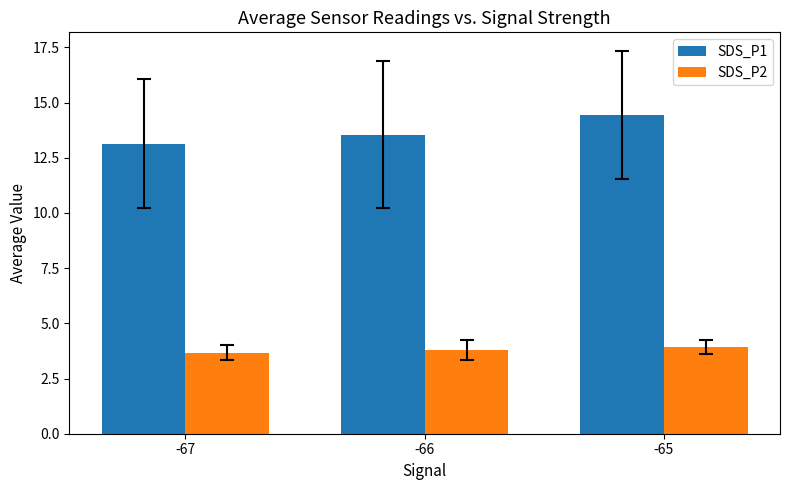

What is the highest value of the SDS_P2 series?

3.9